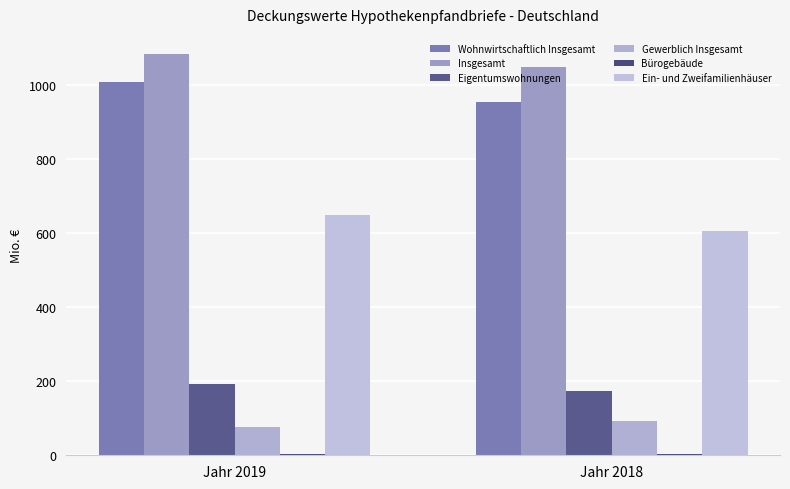

How many distinct data groups are displayed?

6